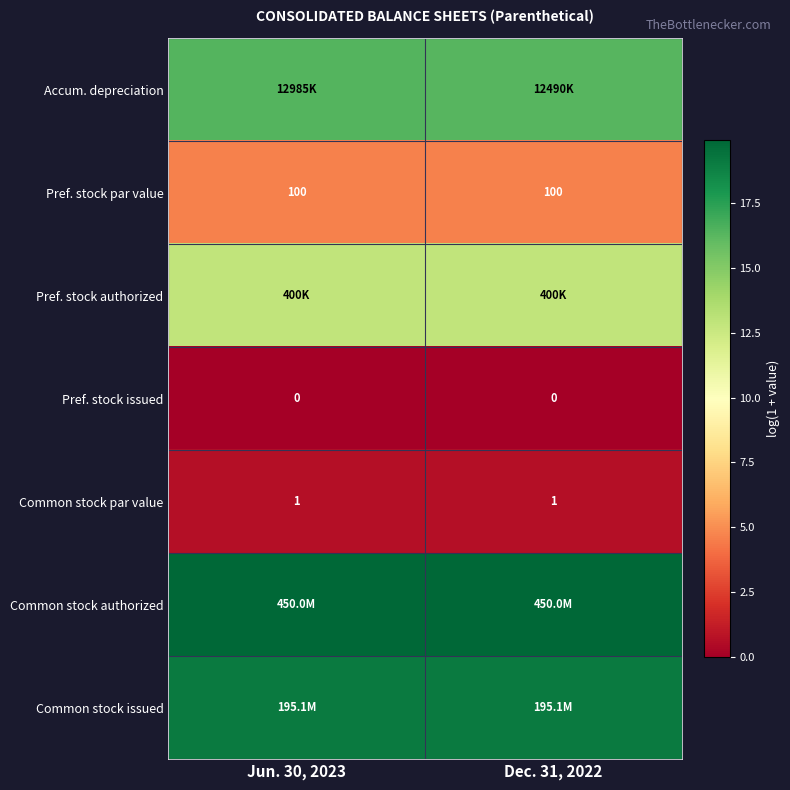

What is the greatest value displayed?

19.9